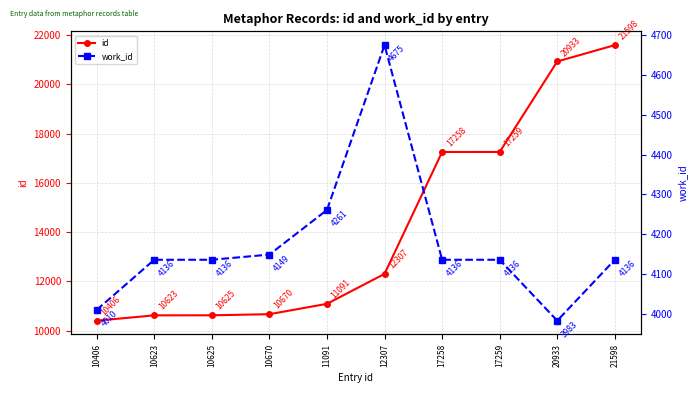

Is it true that work_id equals 1210 at 10406?

False